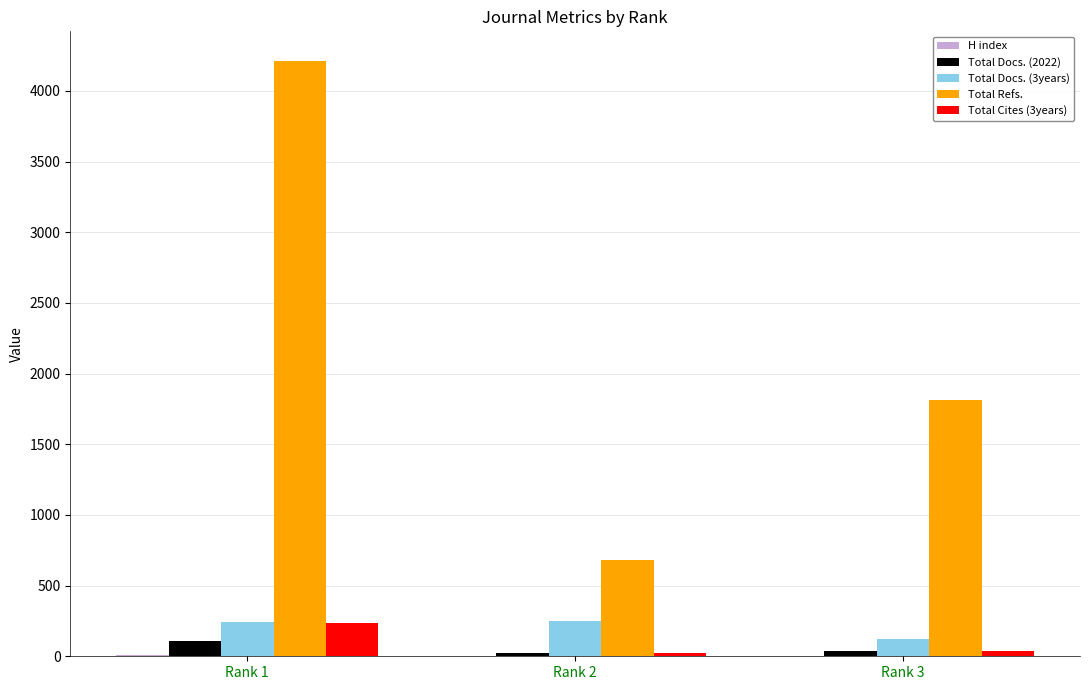

The value of Total Refs. at Rank 2 is 678. True or false?

True